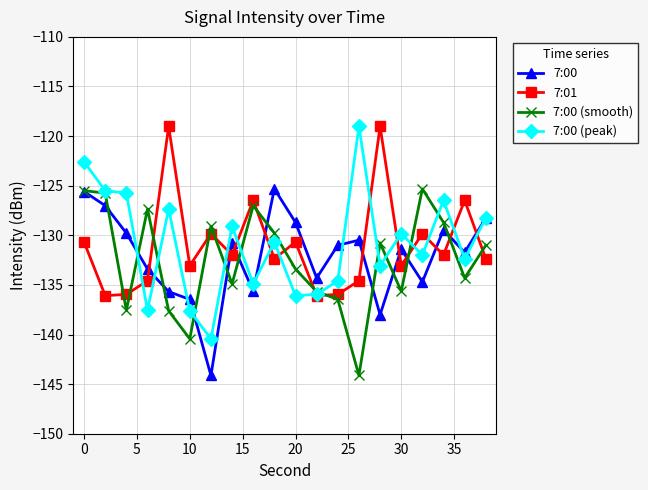

What is the minimum value shown in the chart?

-144.1